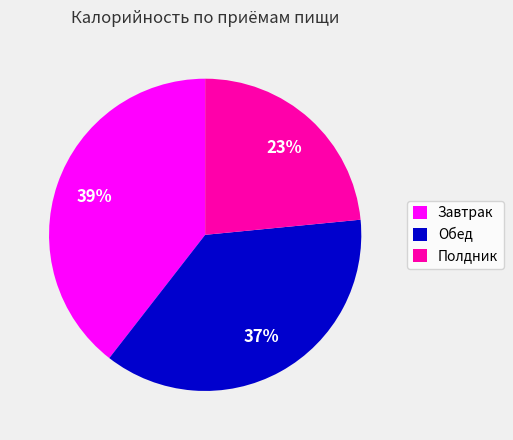

Between Полдник and Обед, which is larger?

Обед